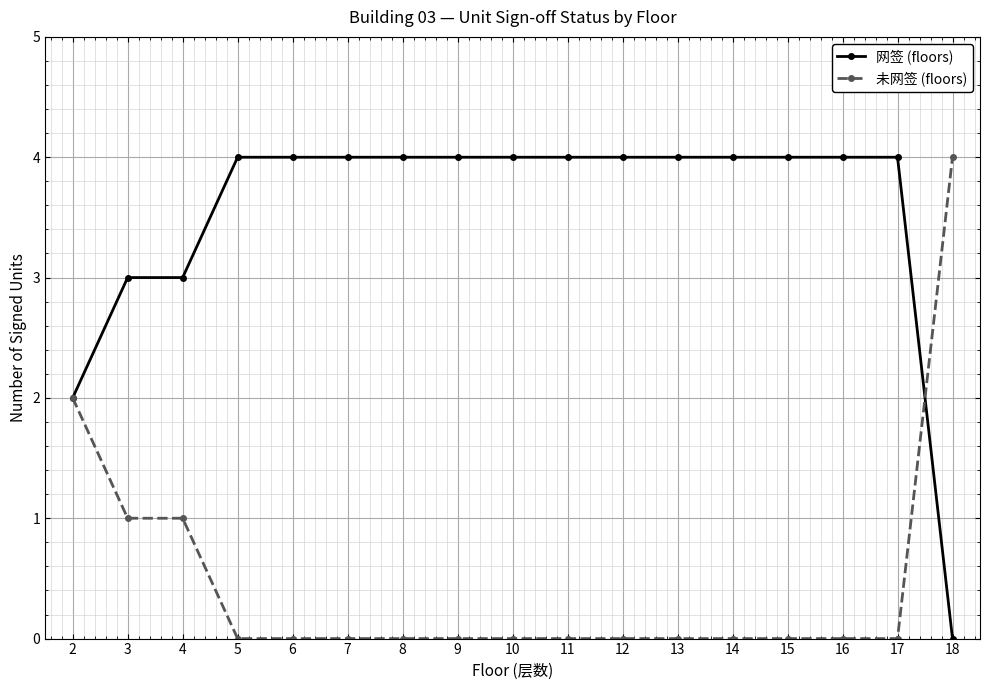

Reading left to right, list all the values displayed in this chart.

网签 (floors): 2=2	3=3	4=3	5=4	6=4	7=4	8=4	9=4	10=4	11=4	12=4	13=4	14=4	15=4	16=4	17=4	18=0
未网签 (floors): 2=2	3=1	4=1	5=0	6=0	7=0	8=0	9=0	10=0	11=0	12=0	13=0	14=0	15=0	16=0	17=0	18=4